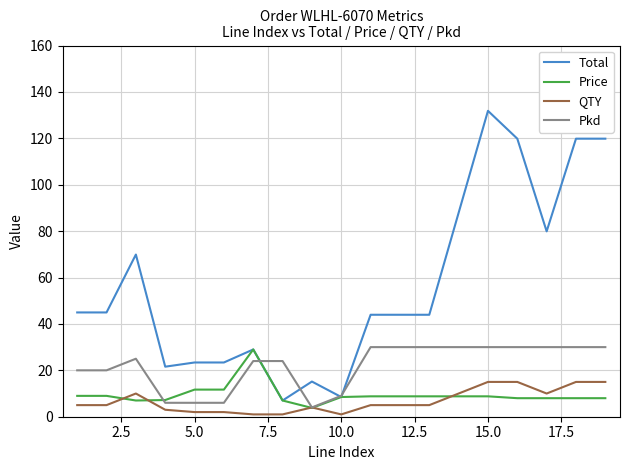

True or false: Price and Pkd intersect in this chart.

True